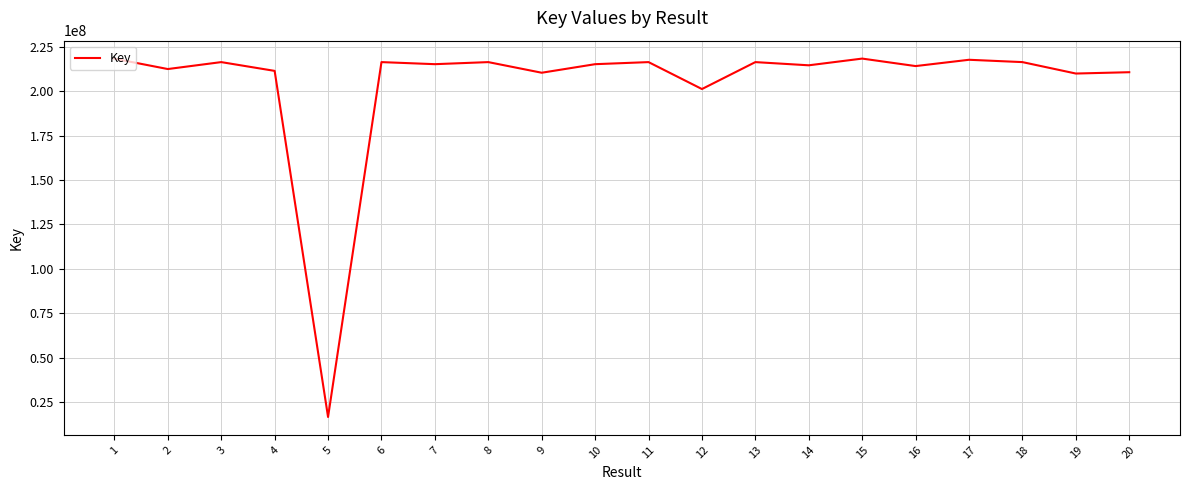

What is the minimum value shown in the chart?

16621485